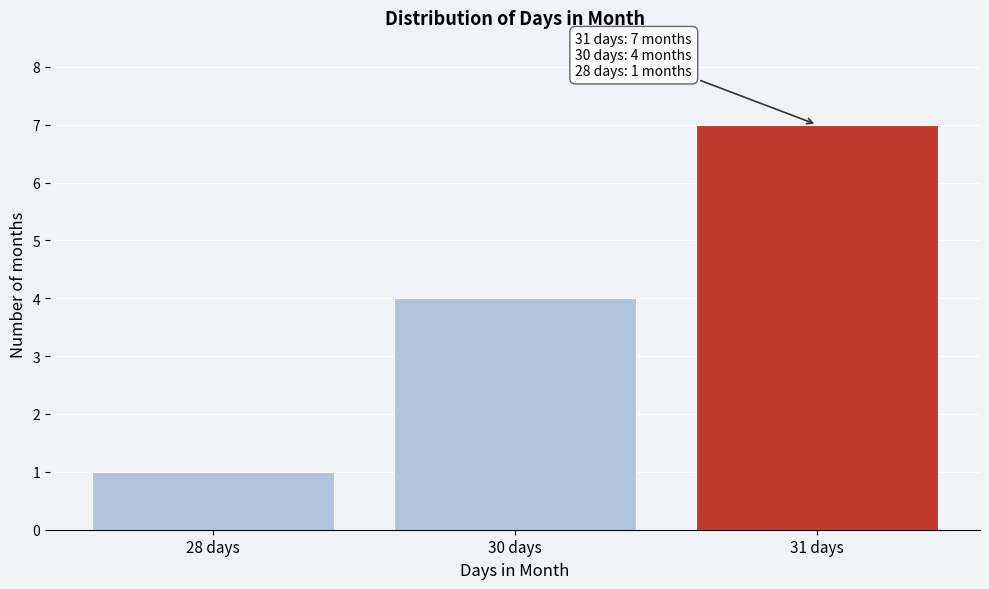

Reading left to right, list all the values displayed in this chart.

28 days=1	30 days=4	31 days=7